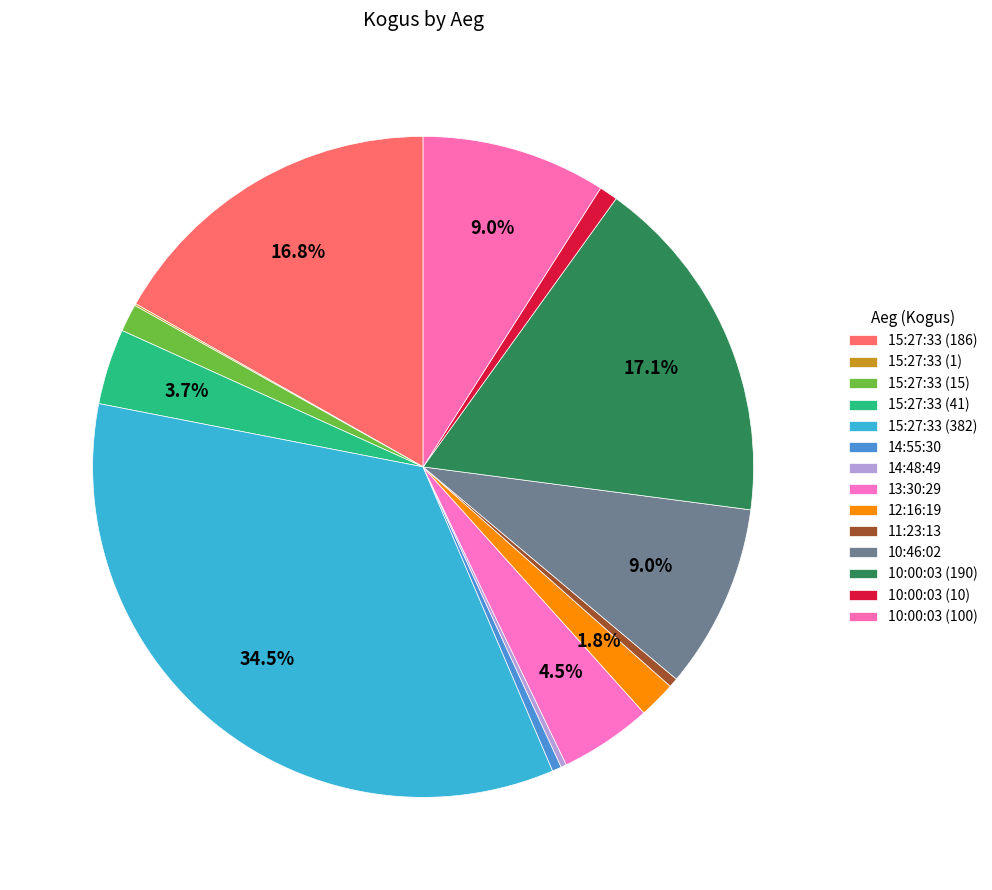

To the nearest percent, what percentage of the pie is 13:30:29?

5%